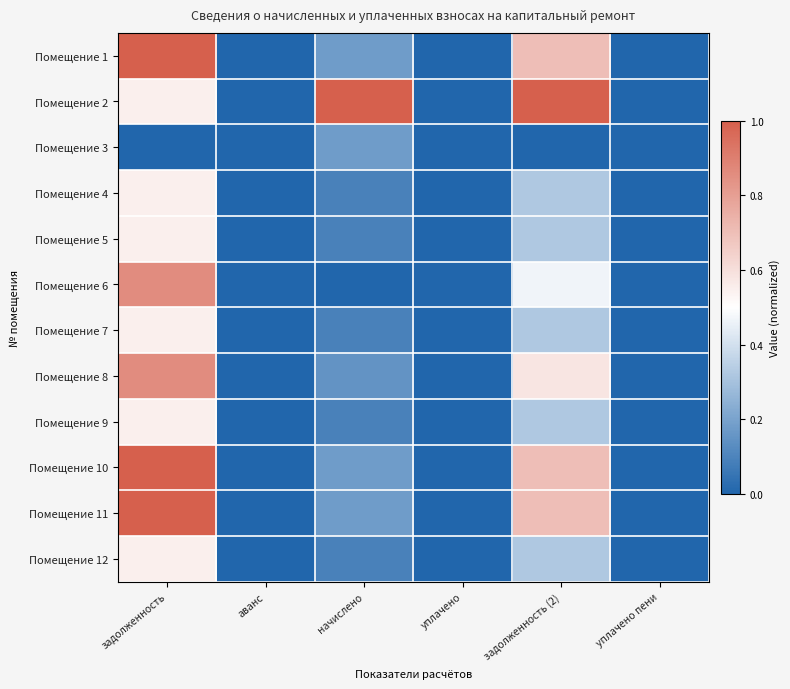

Rank the series at задолженность from lowest to highest value.

Помещение 3, Помещение 2, Помещение 4, Помещение 5, Помещение 7, Помещение 9, Помещение 12, Помещение 6, Помещение 8, Помещение 1, Помещение 10, Помещение 11